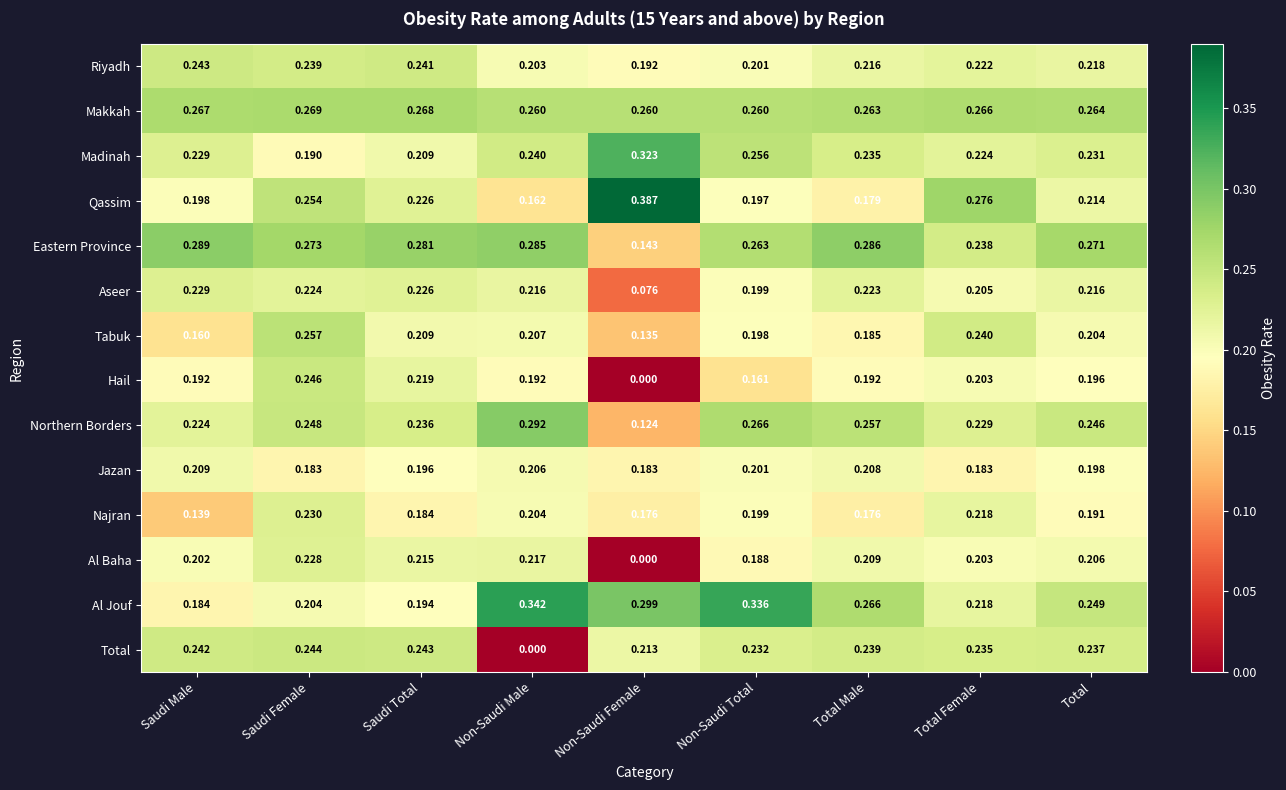

Between Saudi Female and Saudi Total, which series saw the biggest shift?

Tabuk